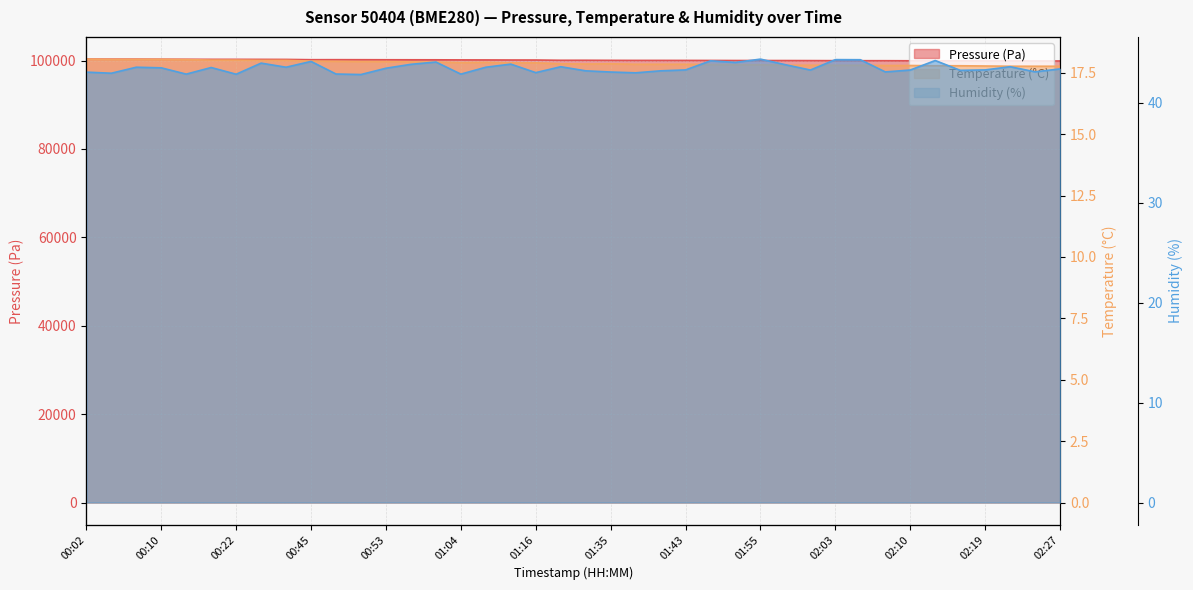

What is the sum of all pressure values?

4003756.9